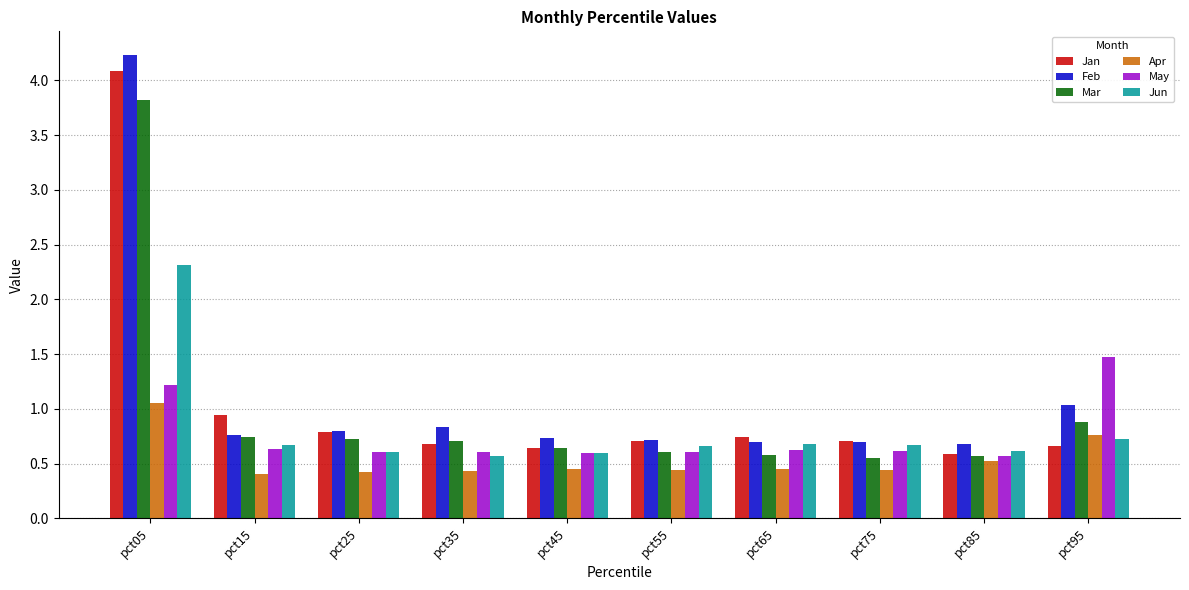

Is it true that Jun equals 1.1 at pct95?

False